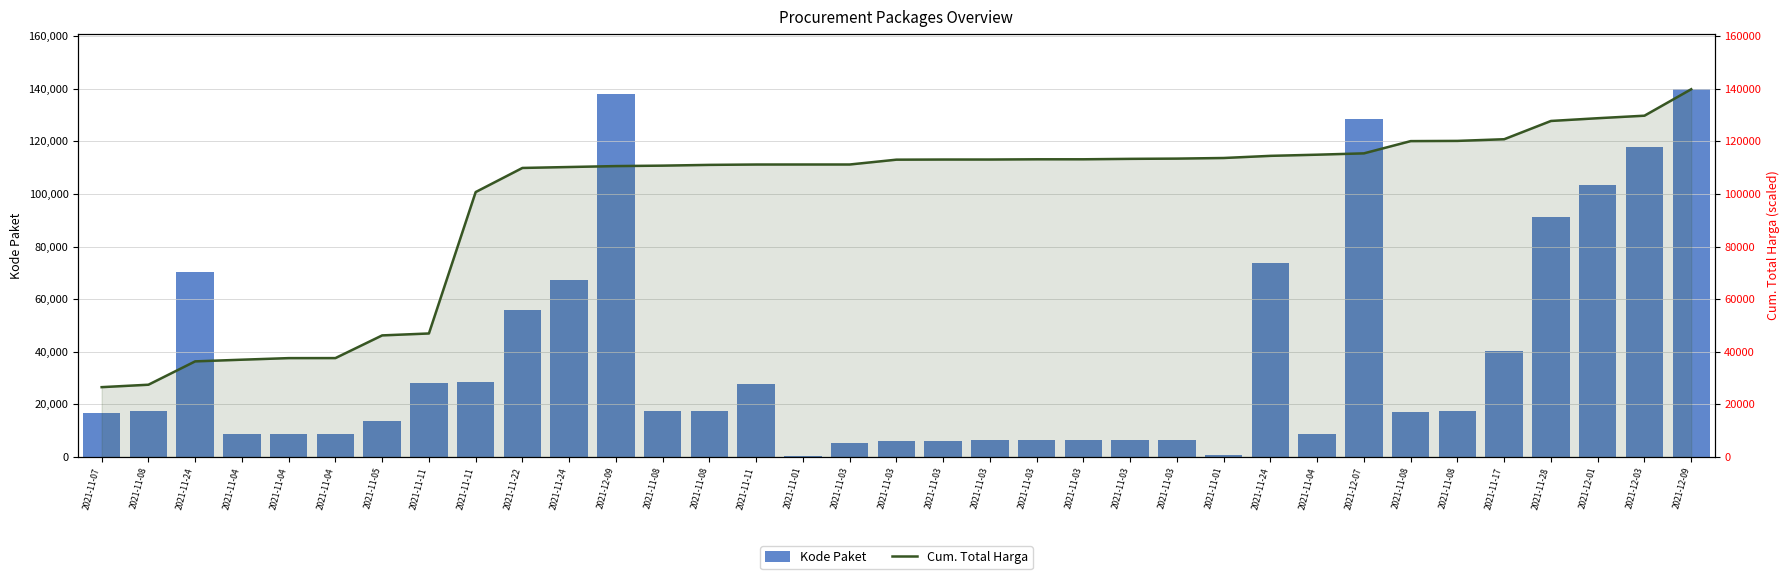

List the series in order of their peak value, highest first.

Kode Paket, Cum. Total Harga